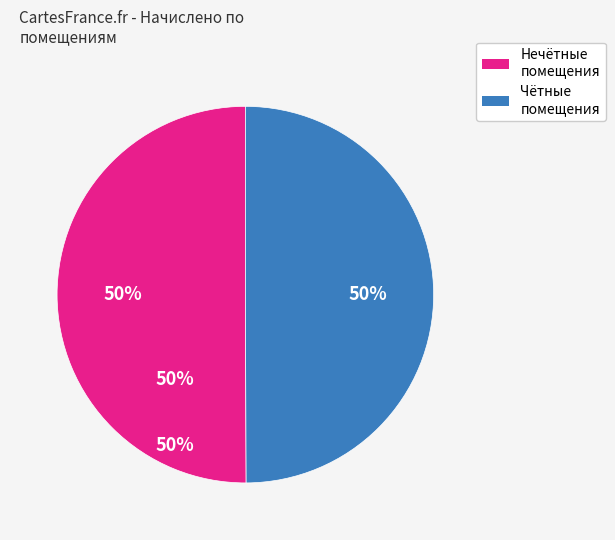

To the nearest percent, what is the average slice percentage?

50%